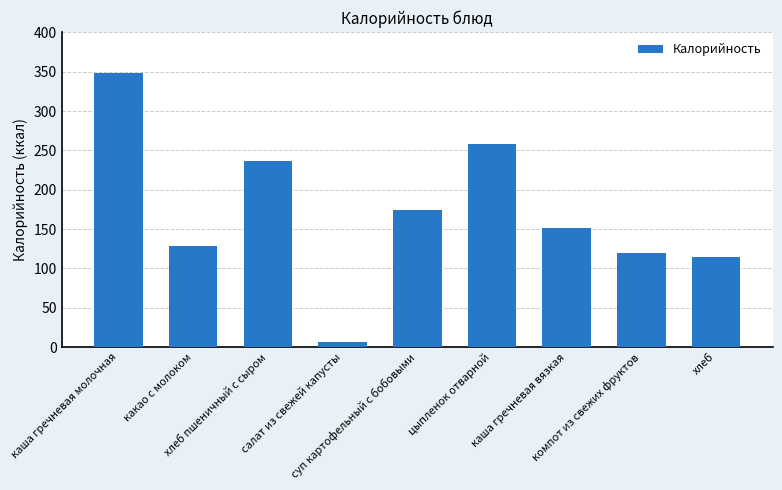

What is the value of the 1st bar from the left?

348.2